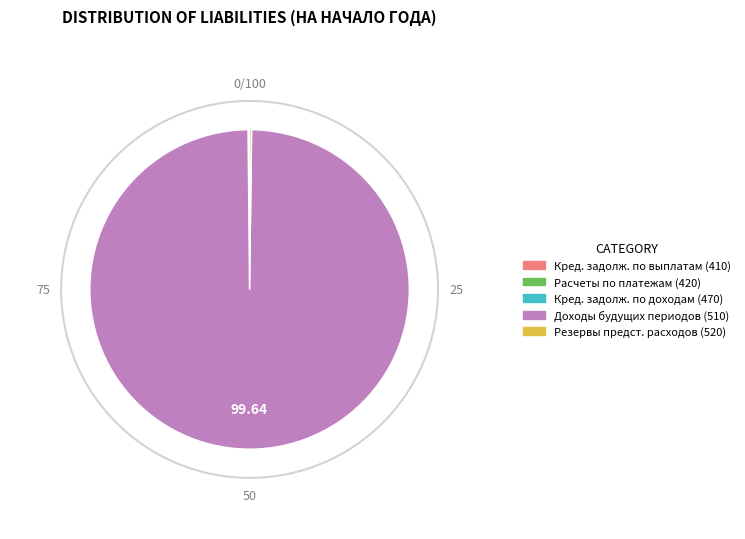

Is there a majority slice in this chart?

Yes